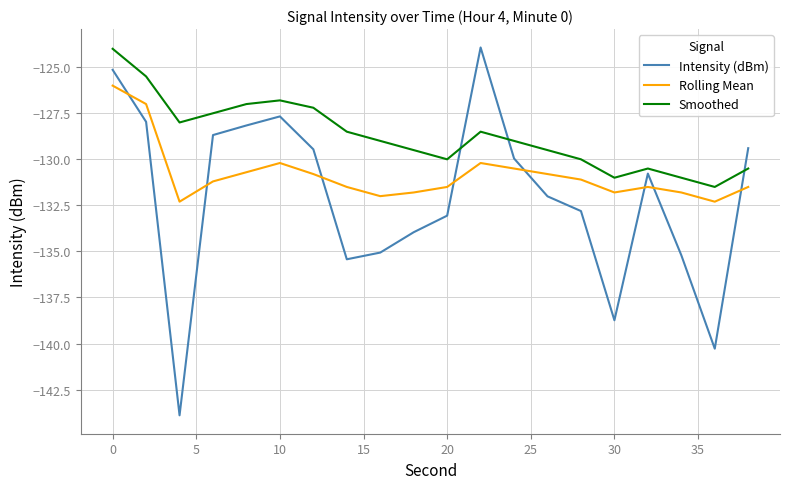

What is the maximum value shown in the chart?

-123.9